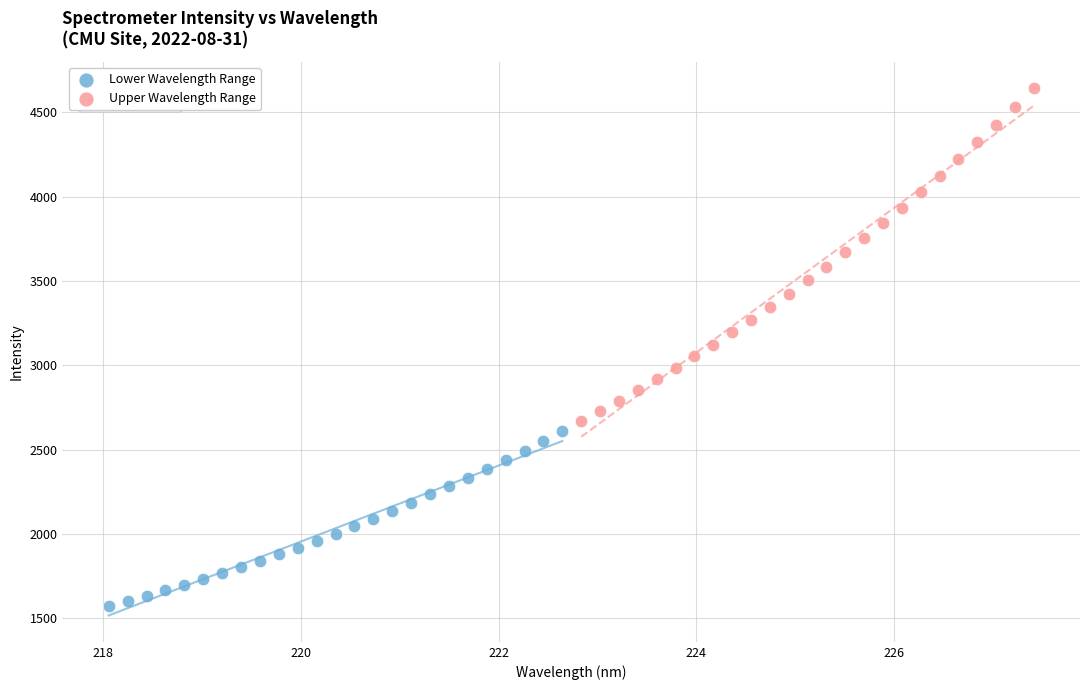

Which series reaches the maximum Y coordinate?

Upper Wavelength Range